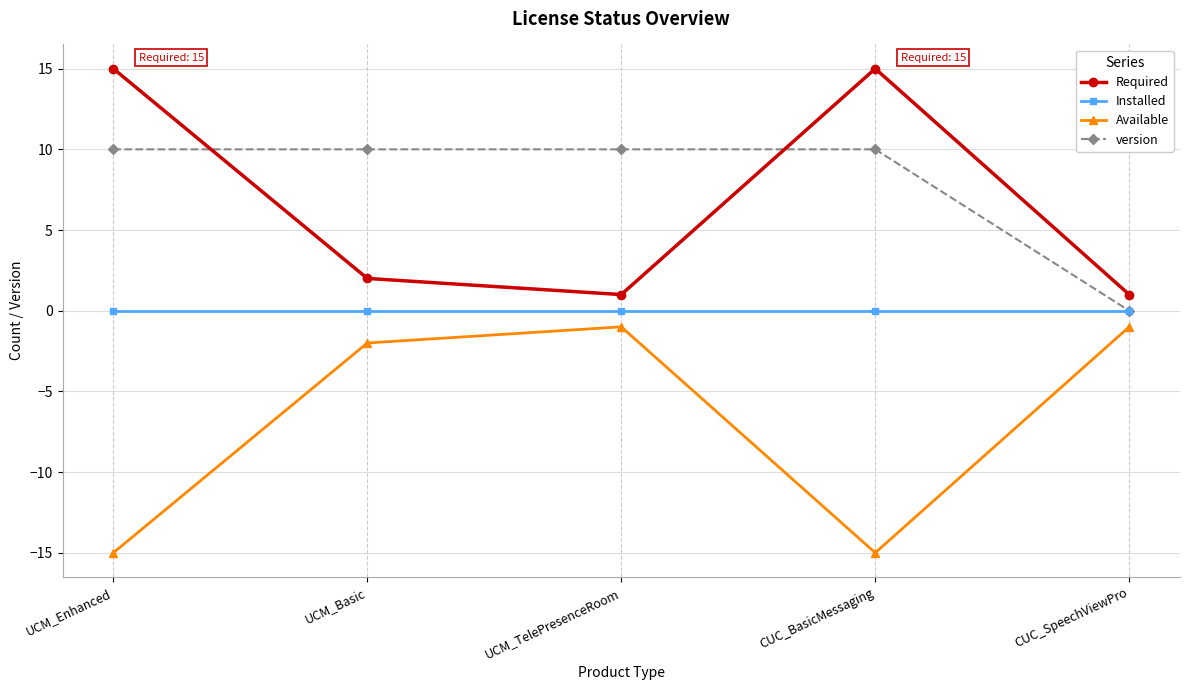

What position from the left is CUC_BasicMessaging?

4